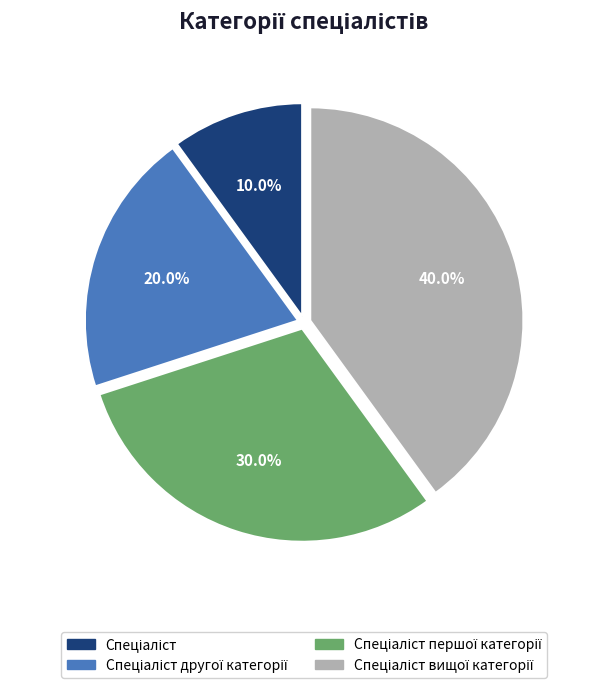

Count the number of slices in the pie.

4